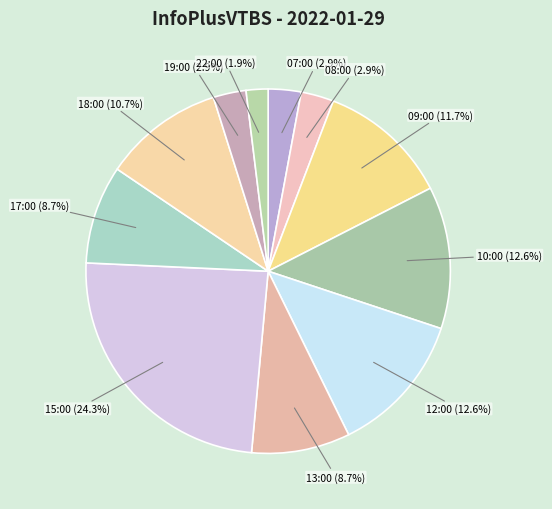

How many segments does this pie chart have?

11